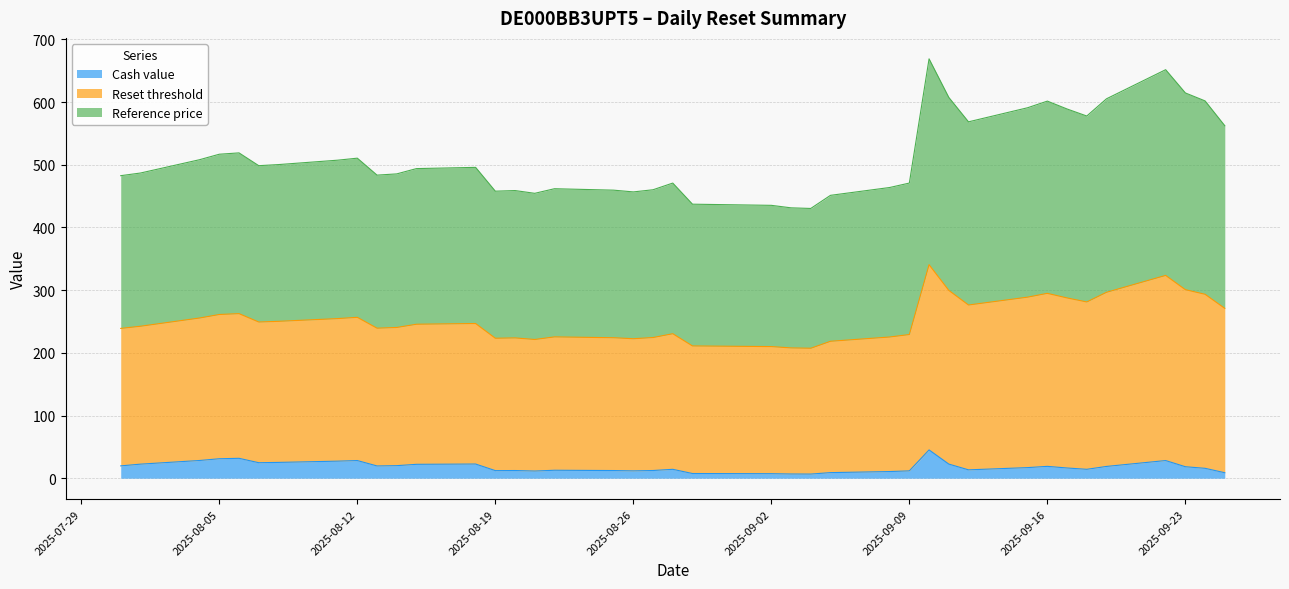

What position from the left is 2025-09-08?

27